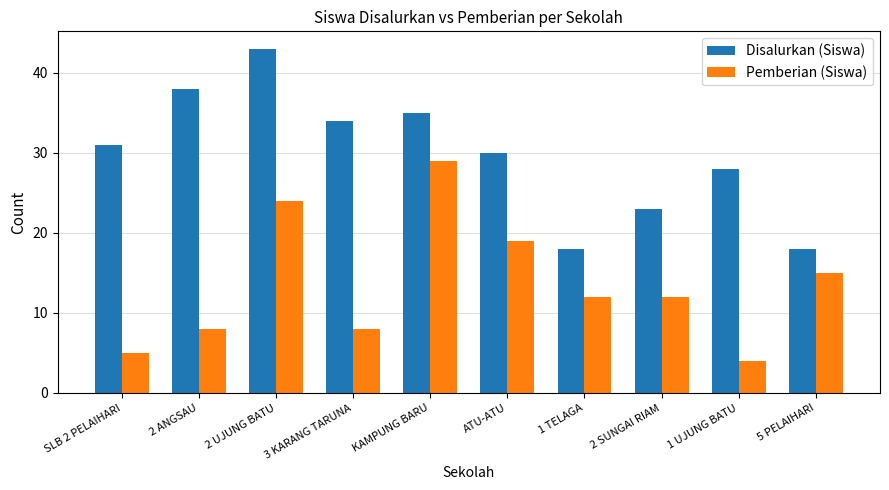

What is the total value across all series at 2 UJUNG BATU?

67